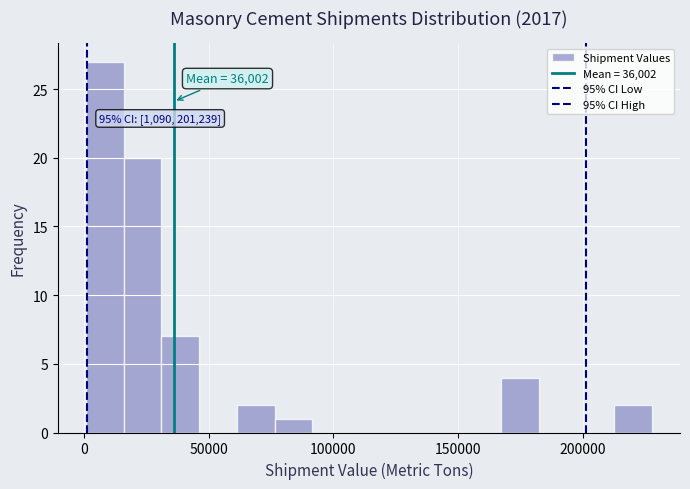

Read against the x-axis, roughly where is the centre of the tallest bar?

10000